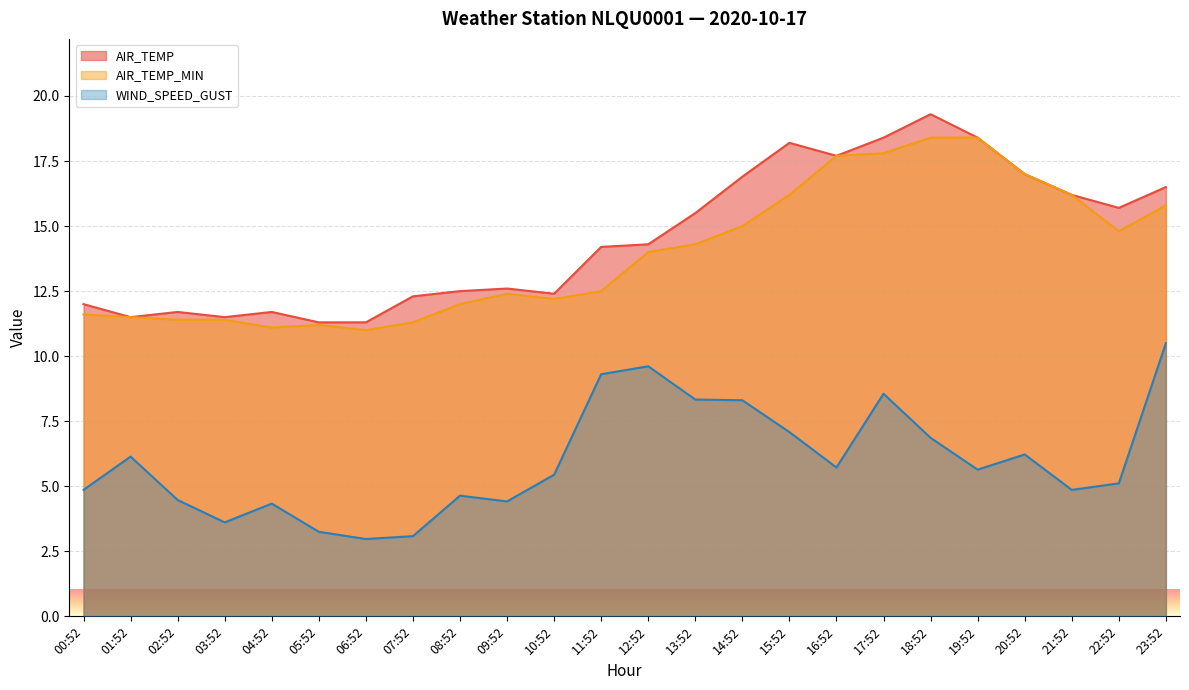

Reading right to left, what are all the values shown in this chart?

AIR_TEMP: 16.5	15.7	16.2	17.0	18.4	19.3	18.4	17.7	18.2	16.9	15.5	14.3	14.2	12.4	12.6	12.5	12.3	11.3	11.3	11.7	11.5	11.7	11.5	12.0
AIR_TEMP_MIN: 15.8	14.8	16.2	17.0	18.4	18.4	17.8	17.7	16.2	15.0	14.3	14.0	12.5	12.2	12.4	12.0	11.3	11.0	11.2	11.1	11.4	11.4	11.5	11.6
WIND_SPEED_GUST: 10.5	5.1	4.9	6.2	5.6	6.9	8.6	5.7	7.1	8.3	8.3	9.6	9.3	5.4	4.4	4.6	3.1	3.0	3.2	4.3	3.6	4.5	6.1	4.9